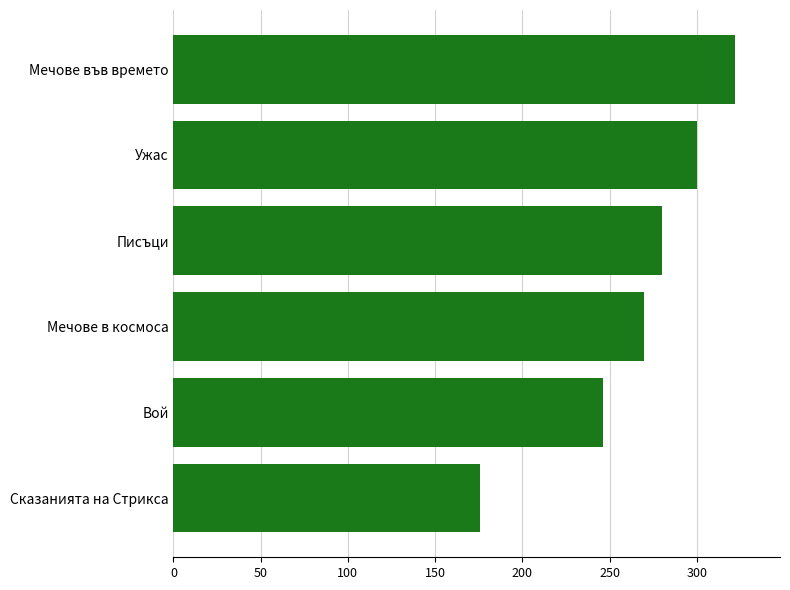

True or false: the data shows 373 at Писъци.

False